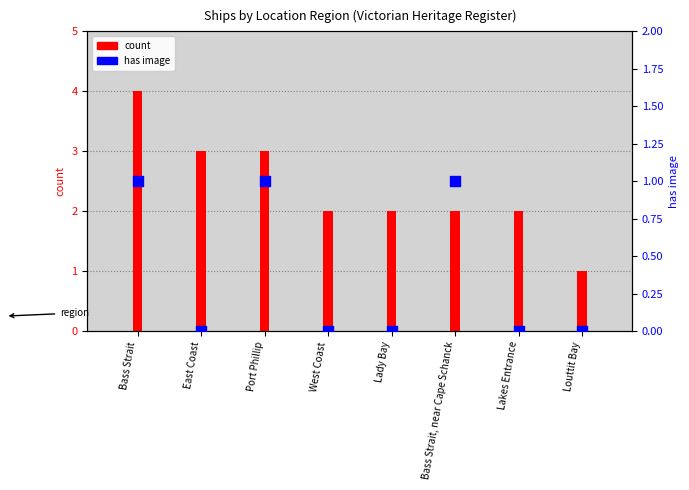

Which series contains the lowest Y value?

has image